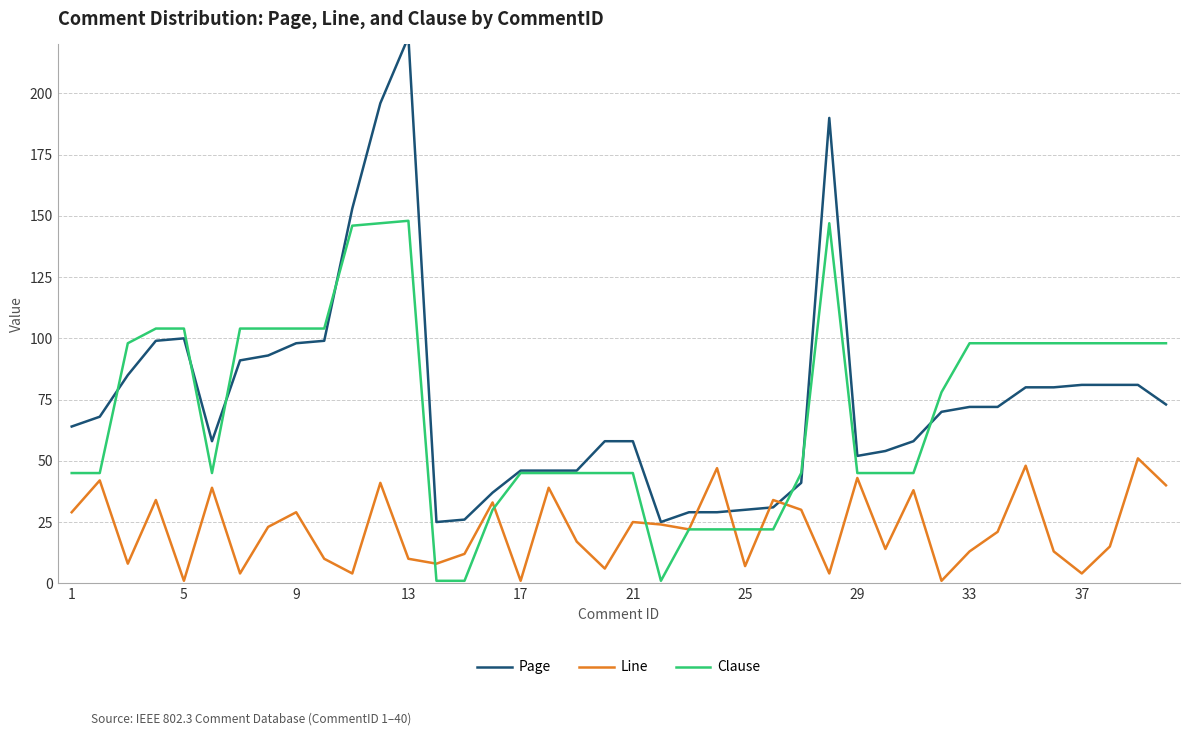

The Clause series shows 45 at 21. True or false?

True